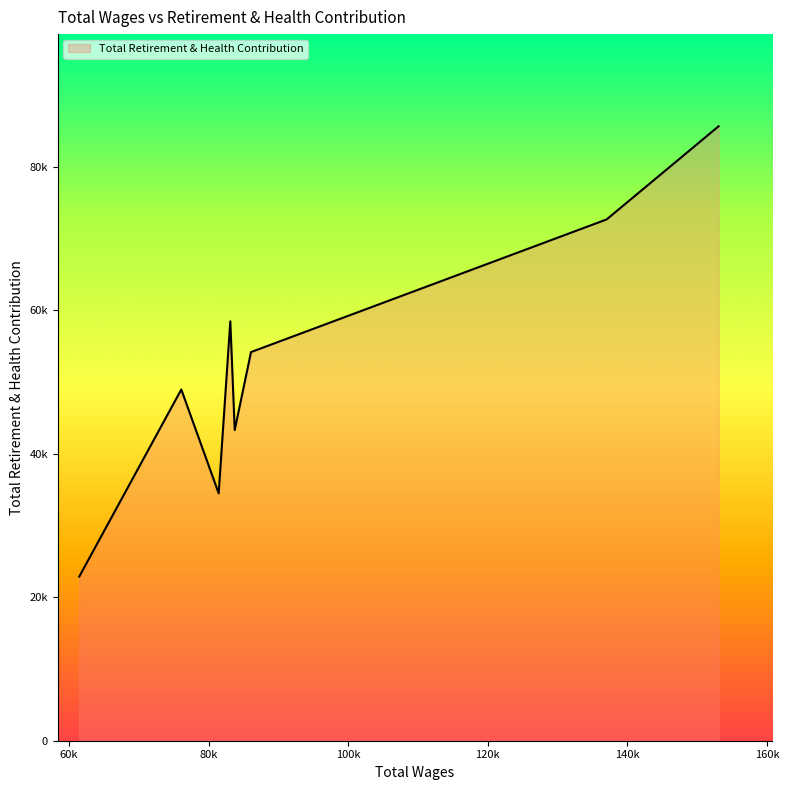

Does the chart display data point markers on the line(s)?

No